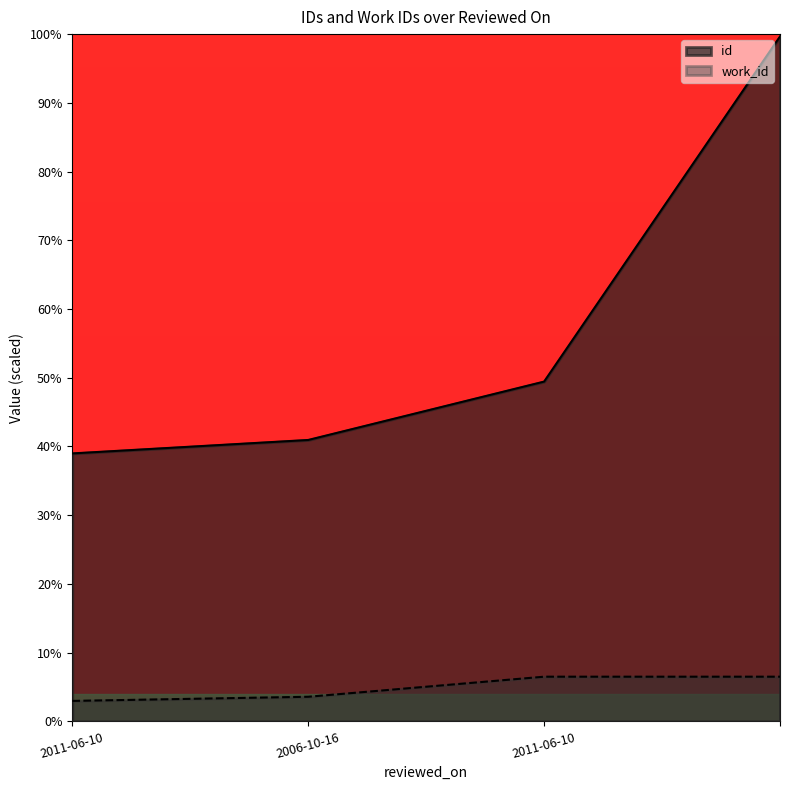

Reading right to left, list all the values displayed in this chart.

id: =99.7	2011-06-10=49.4	2006-10-16=40.9	2011-06-10=39.0
work_id: =6.5	2011-06-10=6.5	2006-10-16=3.6	2011-06-10=3.0